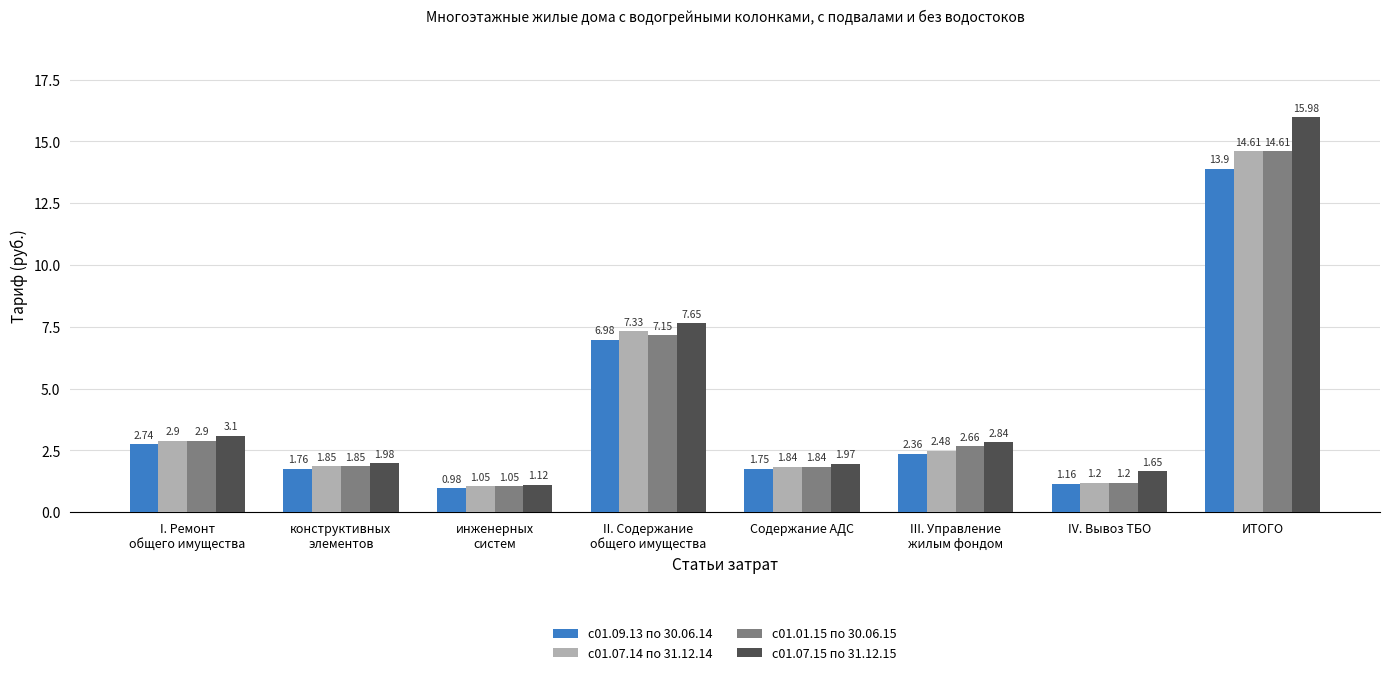

Which category has the highest value in the с01.01.15 по 30.06.15 series?

ИТОГО